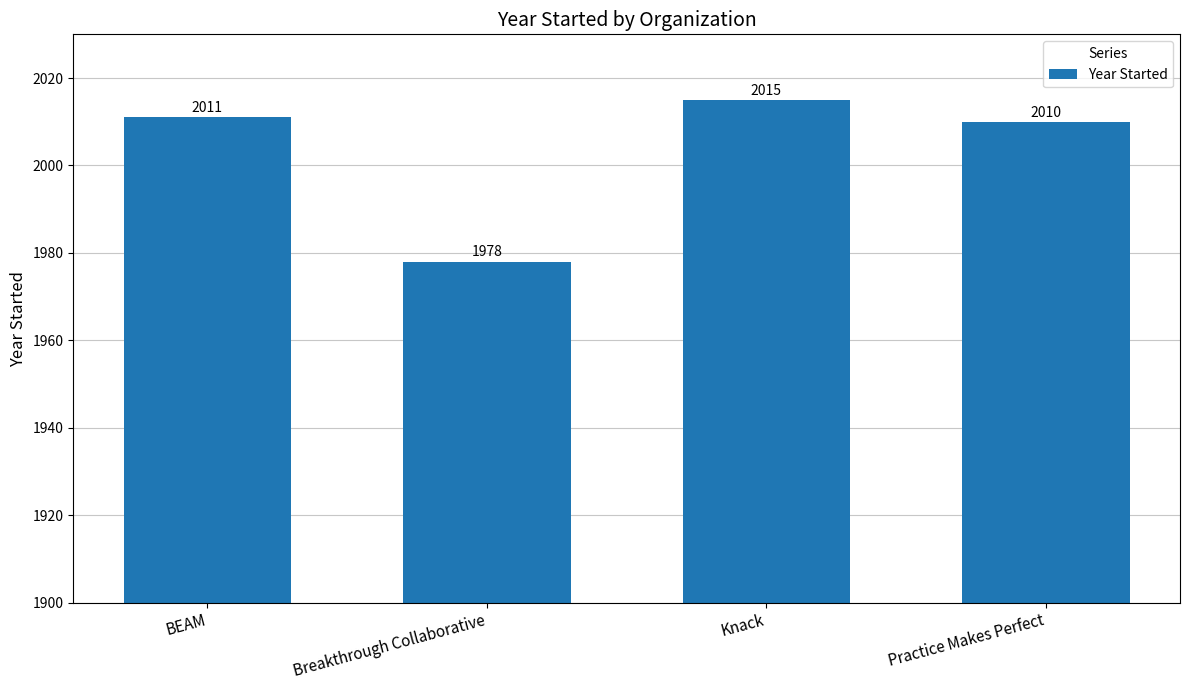

What is the sum of the values at BEAM and Practice Makes Perfect?

4021